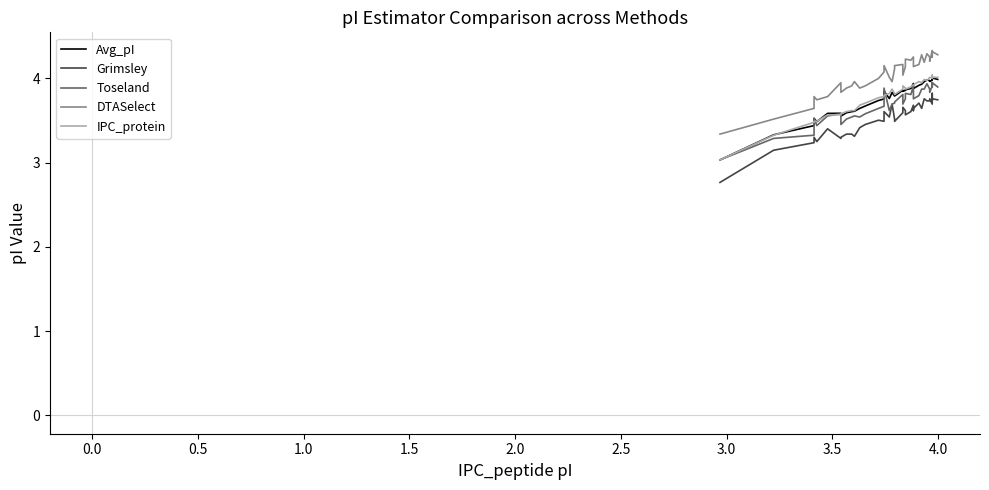

The Toseland series shows 6.1 at 4.5. True or false?

False